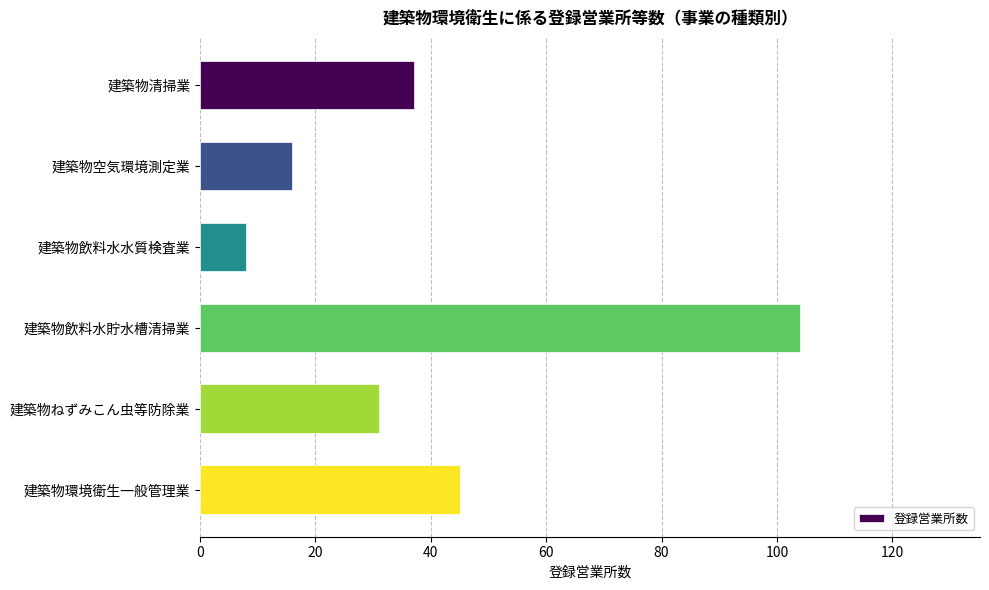

The chart shows a value of 3 at 建築物飲料水水質検査業. True or false?

False